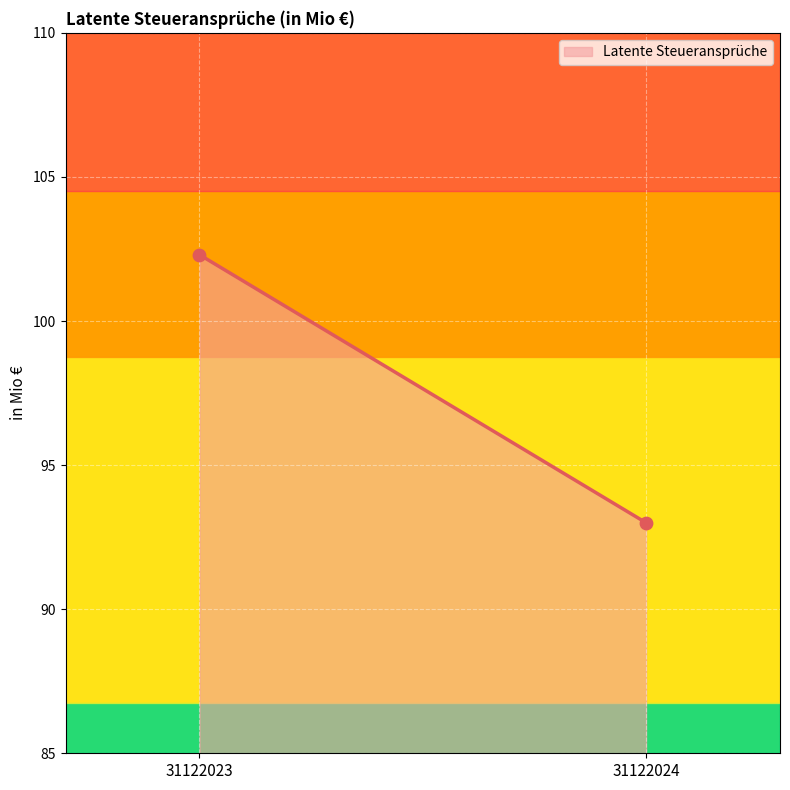

What is the range of Y values (max minus min)?

9.3